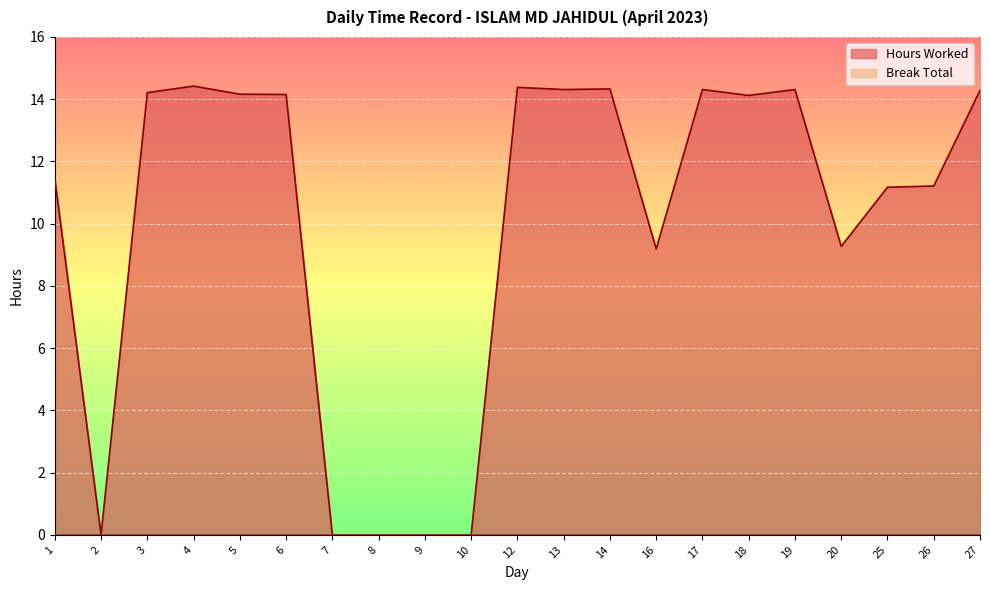

How many lines are shown in the chart?

2